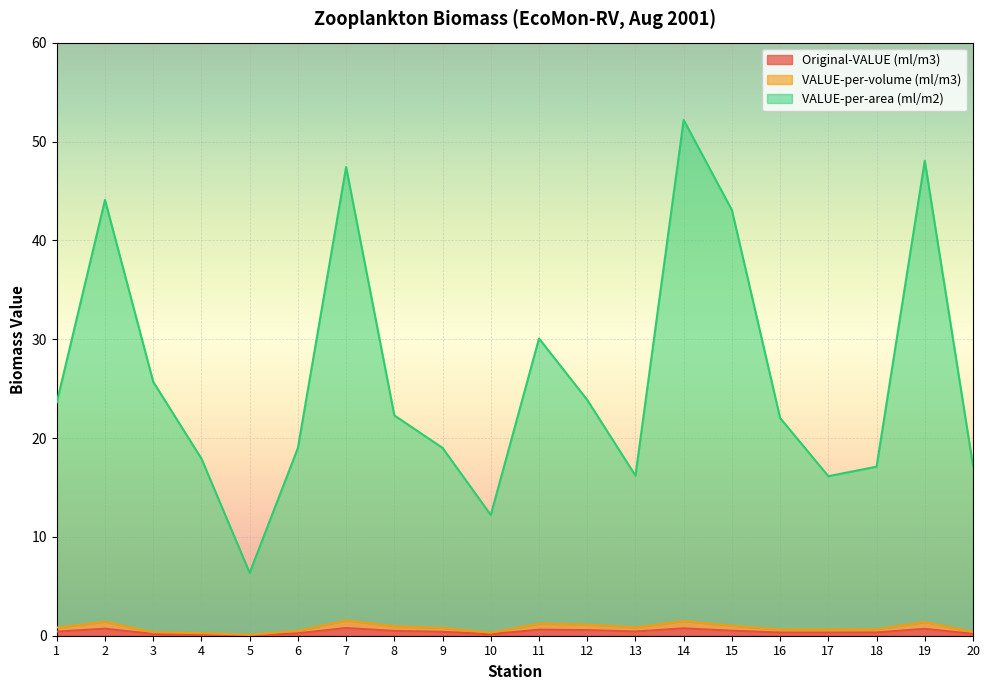

True or false: VALUE-per-volume (ml/m3) and VALUE-per-area (ml/m2) intersect in this chart.

False